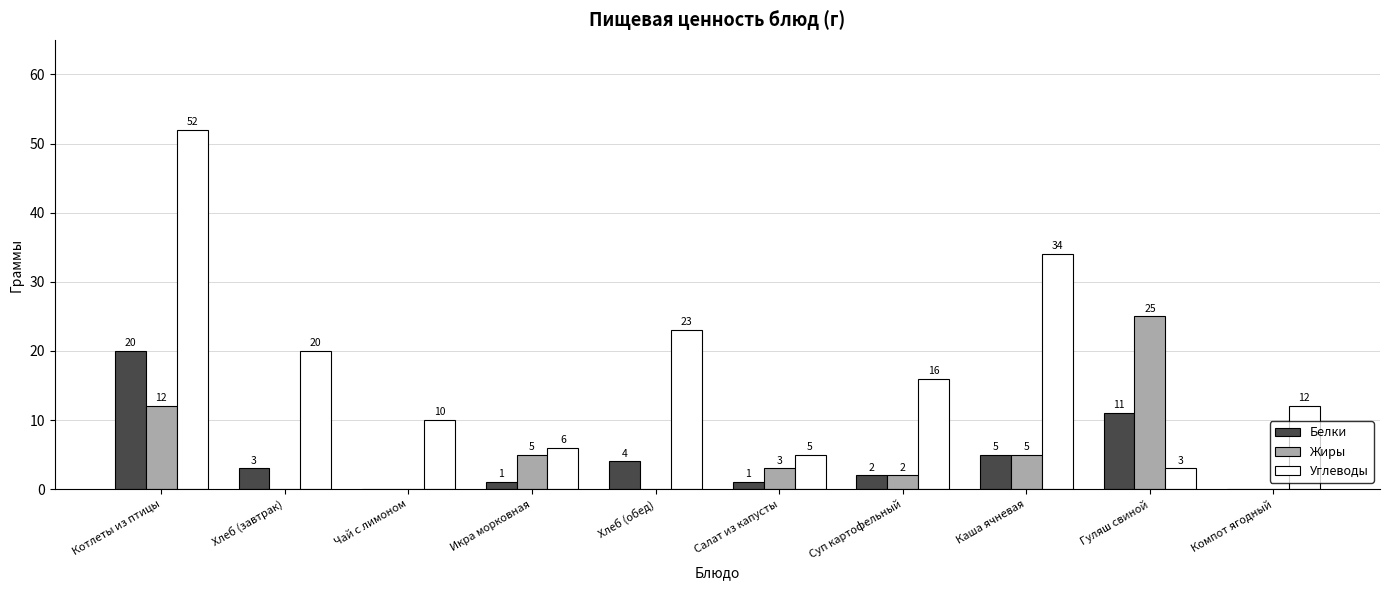

Where does the Углеводы series first go above 16?

Котлеты из птицы